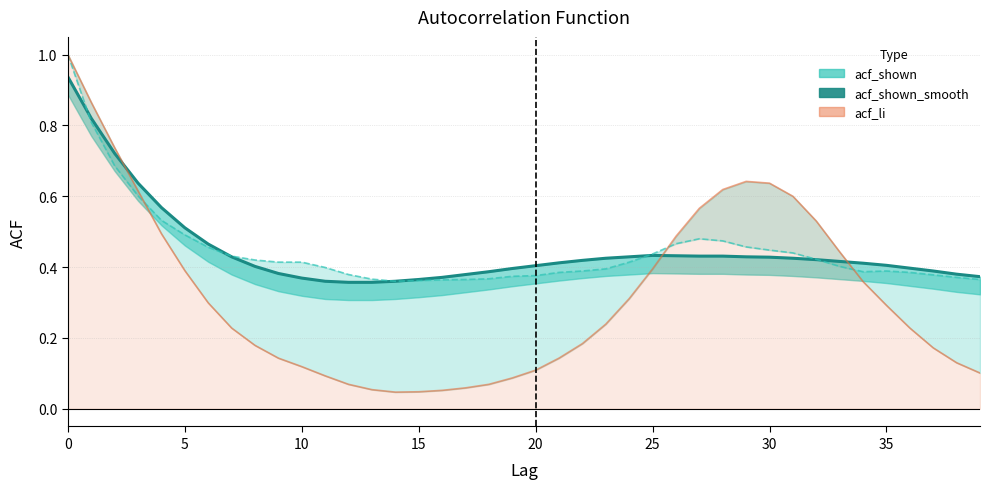

What value does the acf_li series have at 30?

0.6